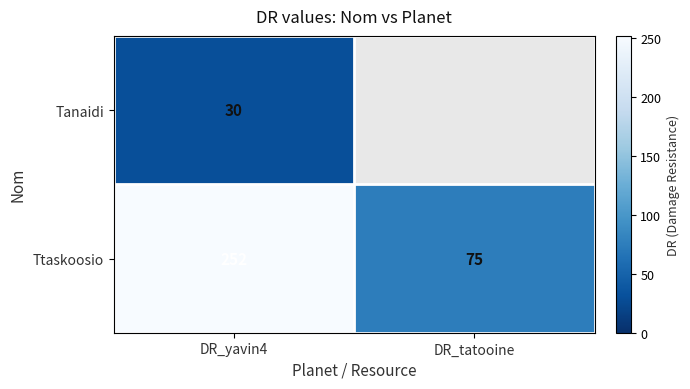

What is the average value of the Ttaskoosio series?

163.5